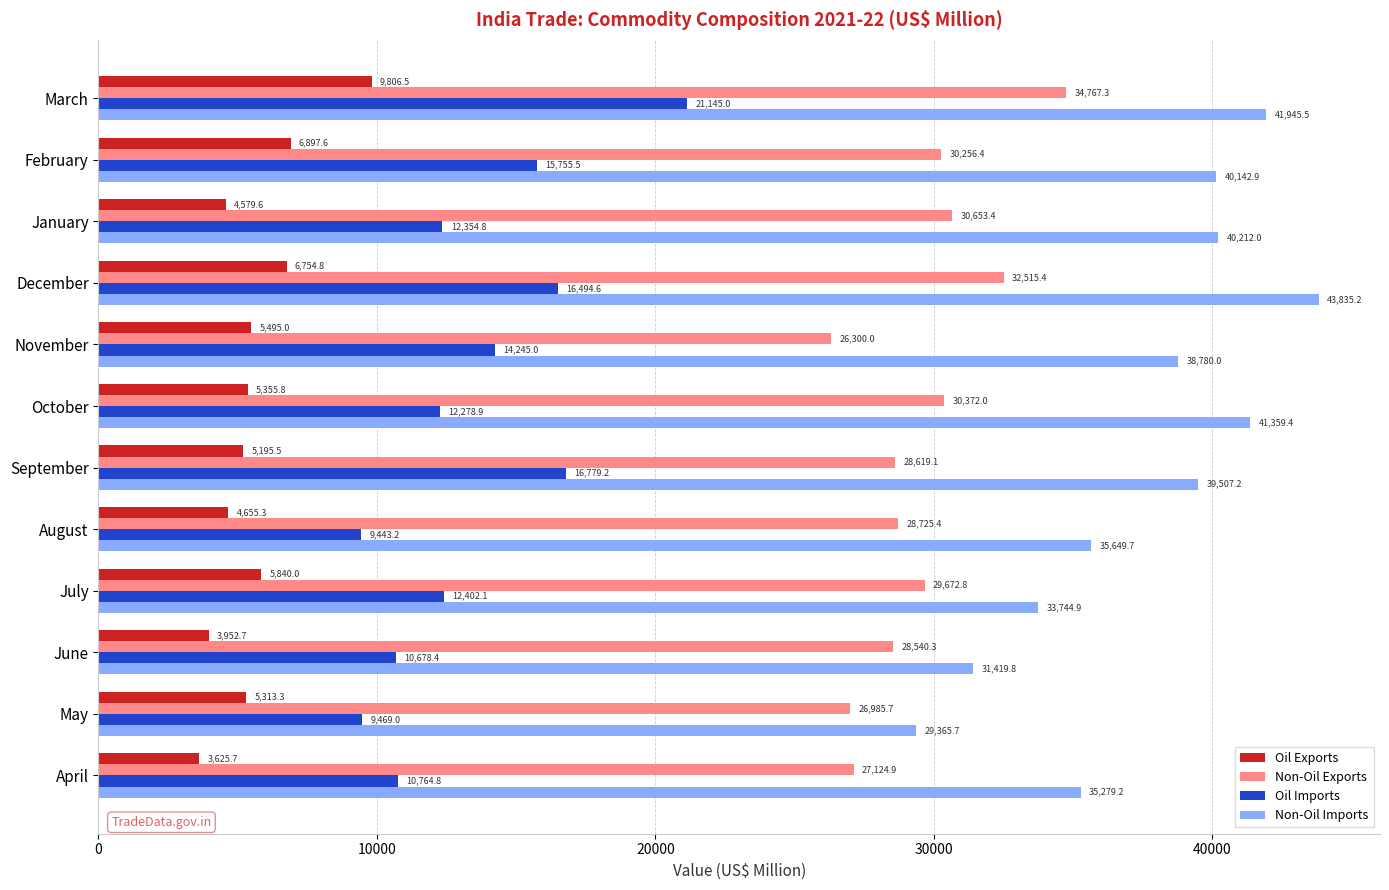

List the labels in order of Oil Exports value, smallest first.

April, June, January, August, September, May, October, November, July, December, February, March